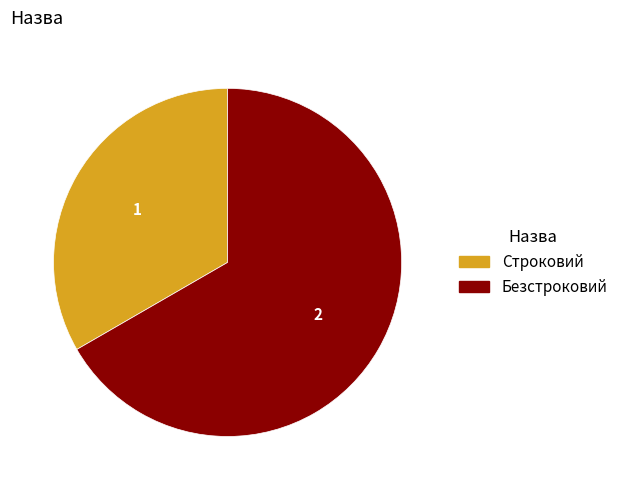

Which category has the smallest portion of the pie?

Строковий